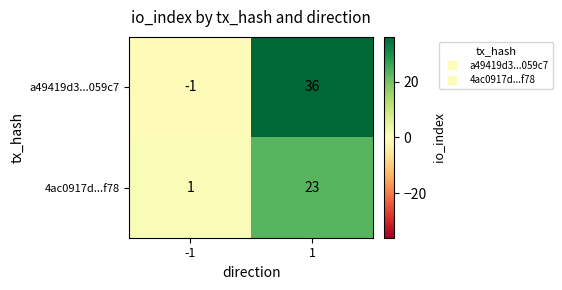

The a49419d3...059c7 series shows 63 at 1. True or false?

False